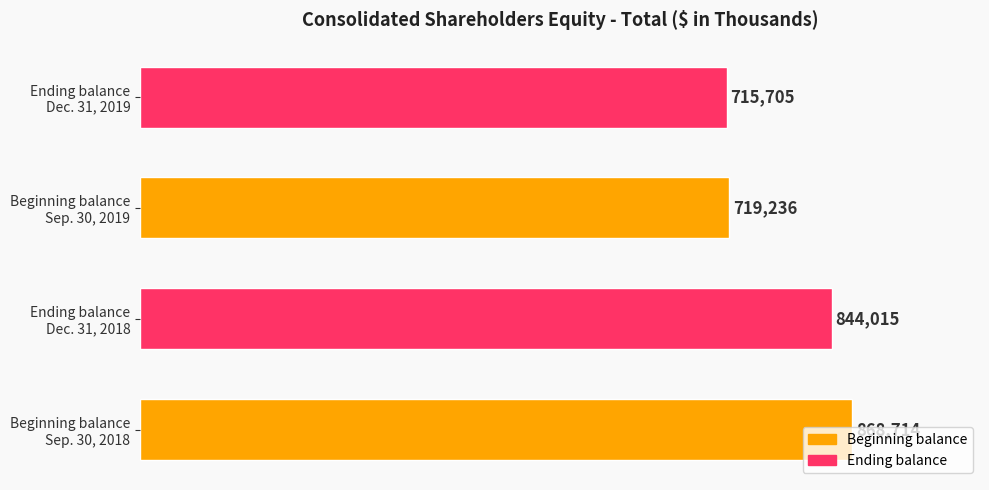

Rank the categories by value from lowest to highest.

Ending balance
Dec. 31, 2019, Beginning balance
Sep. 30, 2019, Ending balance
Dec. 31, 2018, Beginning balance
Sep. 30, 2018